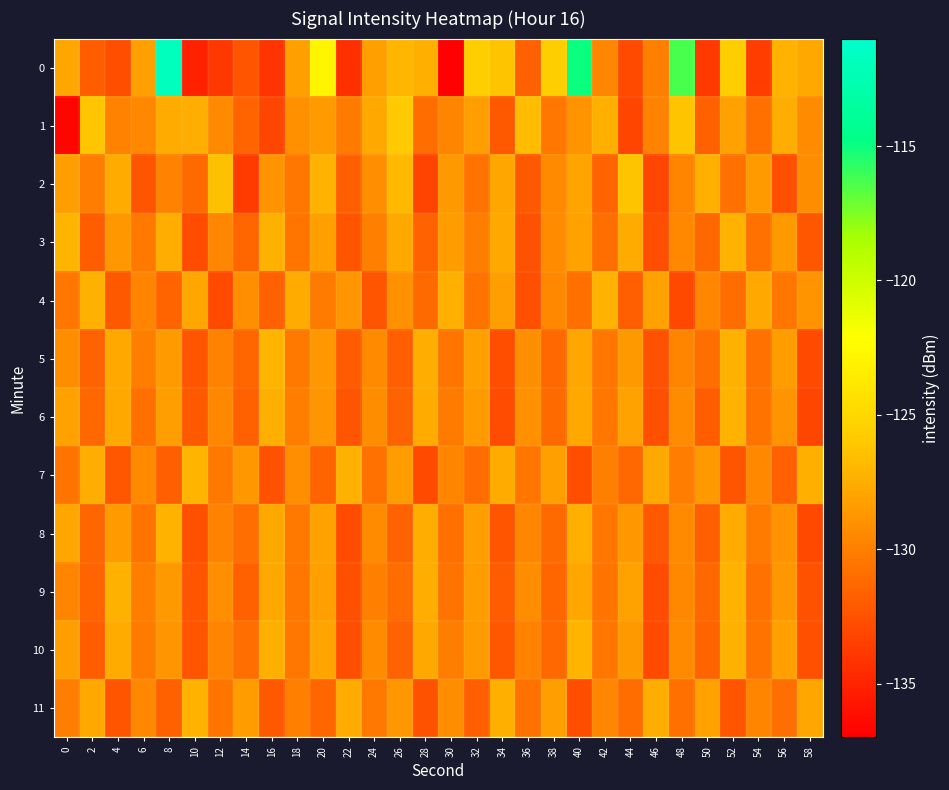

What is the smallest value displayed?

-136.8